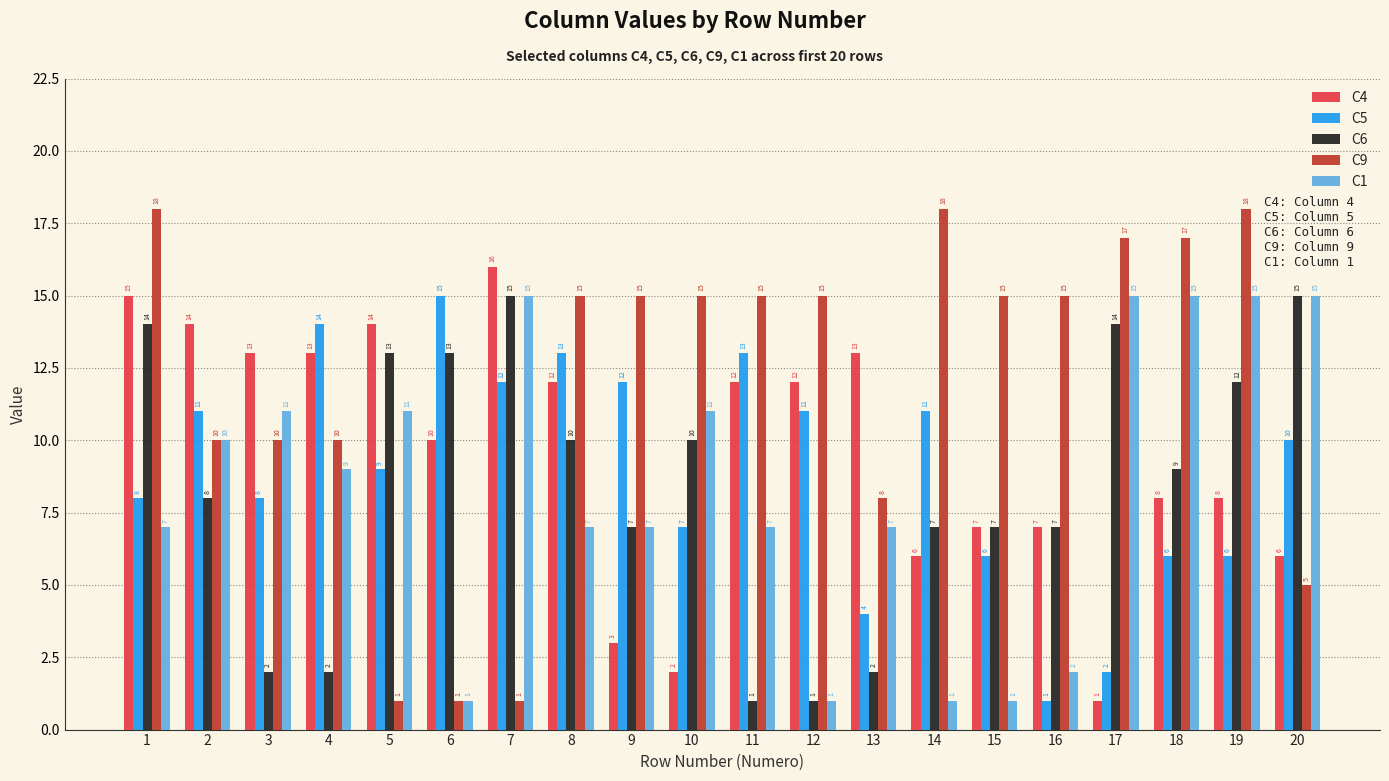

What is the difference between the maximum and minimum values in the C1 series?

14